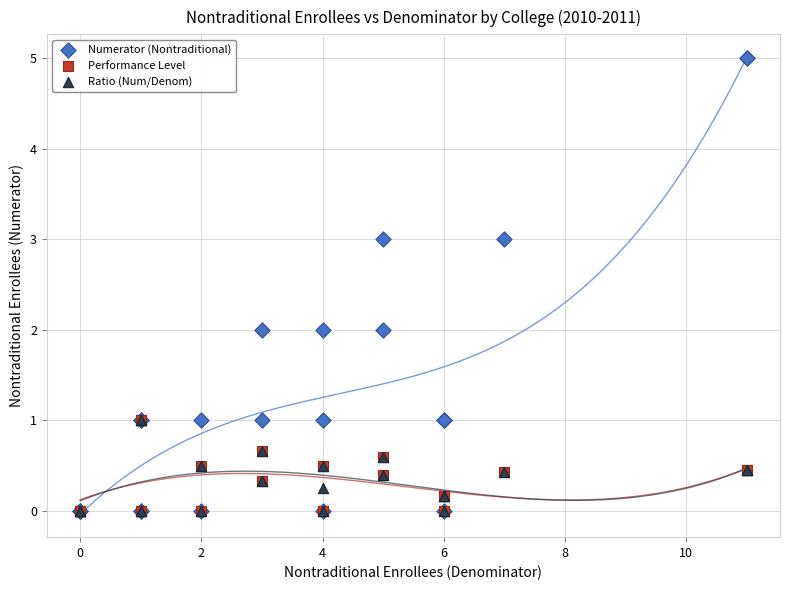

Which series contains the highest Y value?

Numerator (Nontraditional)